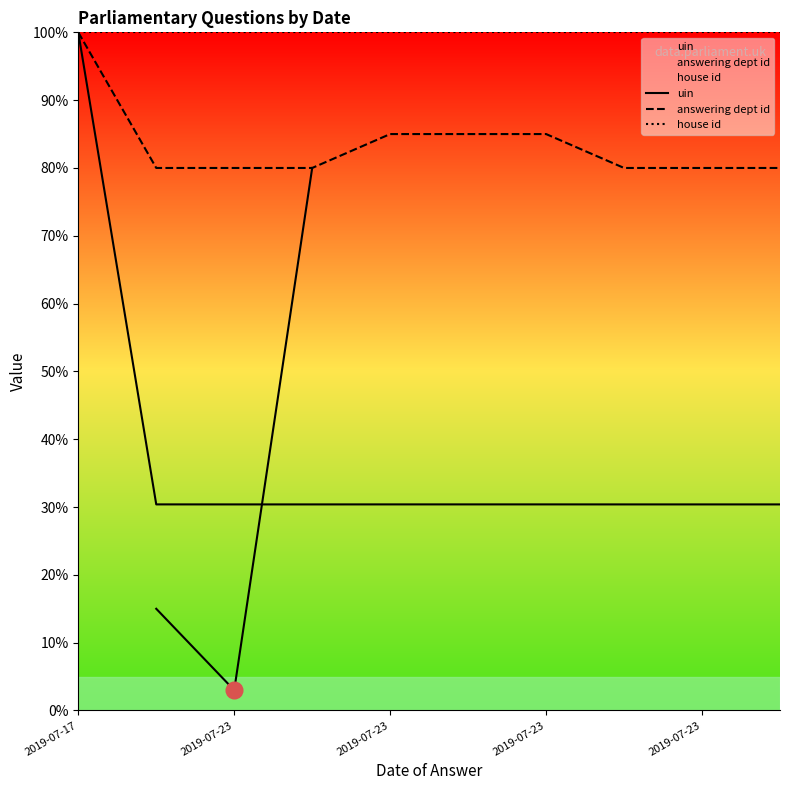

What is the sum of all uin values?

373.5